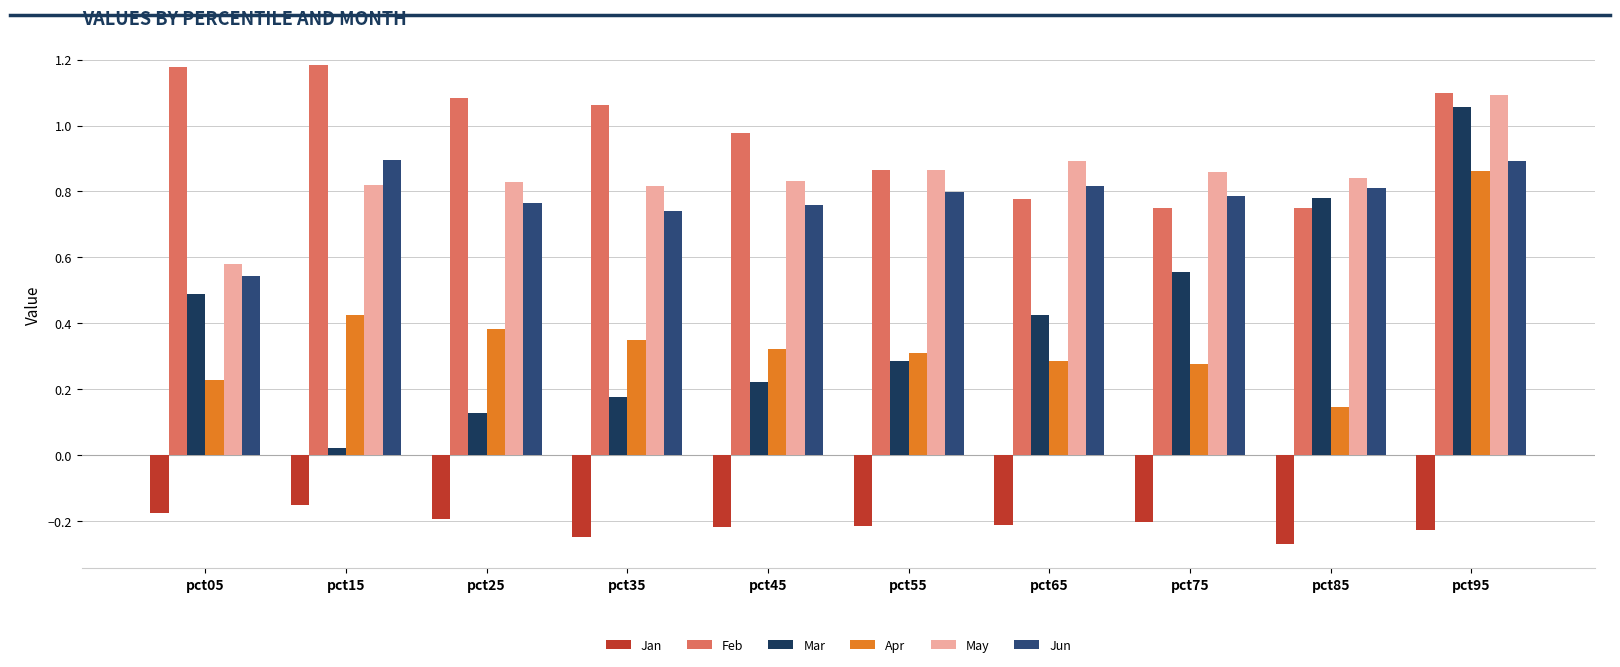

At which label does Jun reach its peak?

pct15